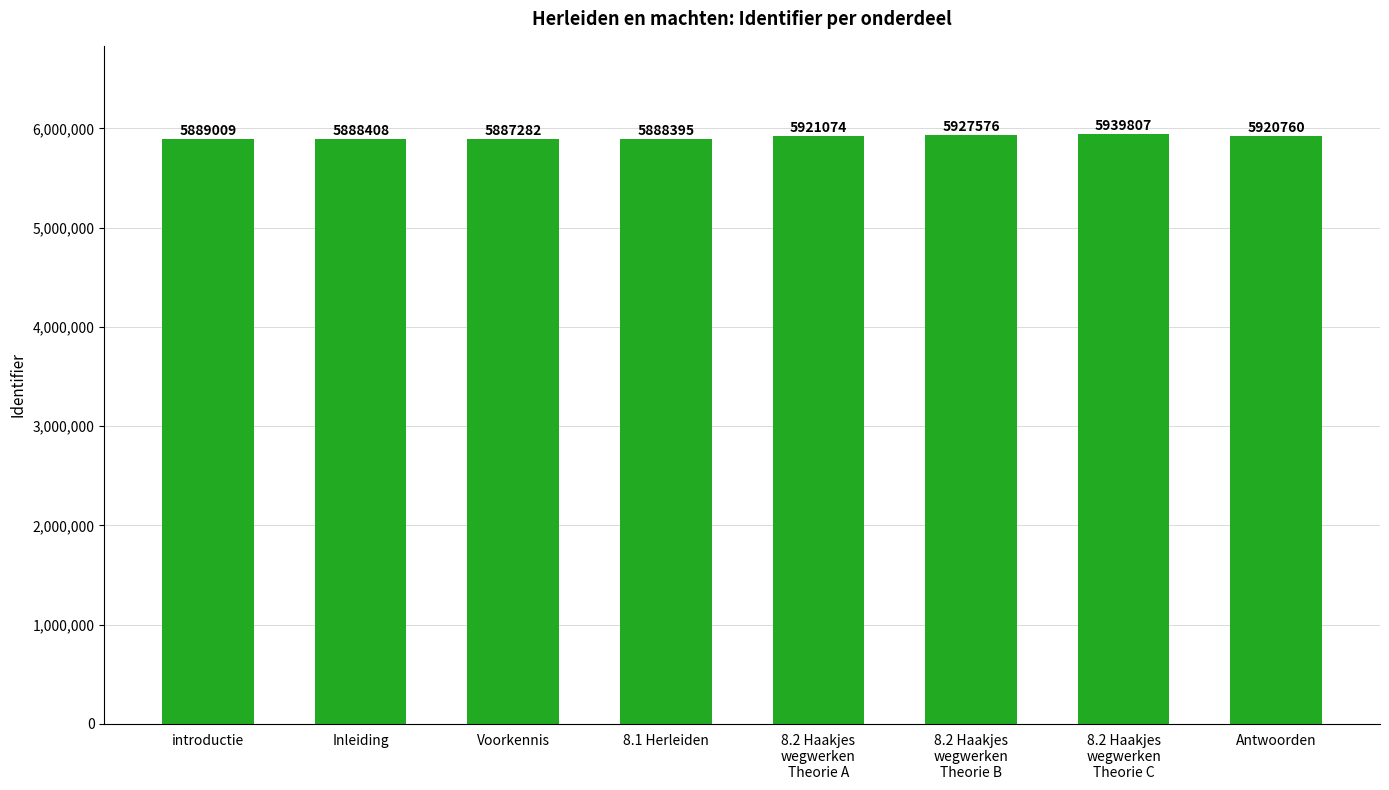

At which category does the chart reach its peak across all series?

8.2 Haakjes
wegwerken
Theorie C